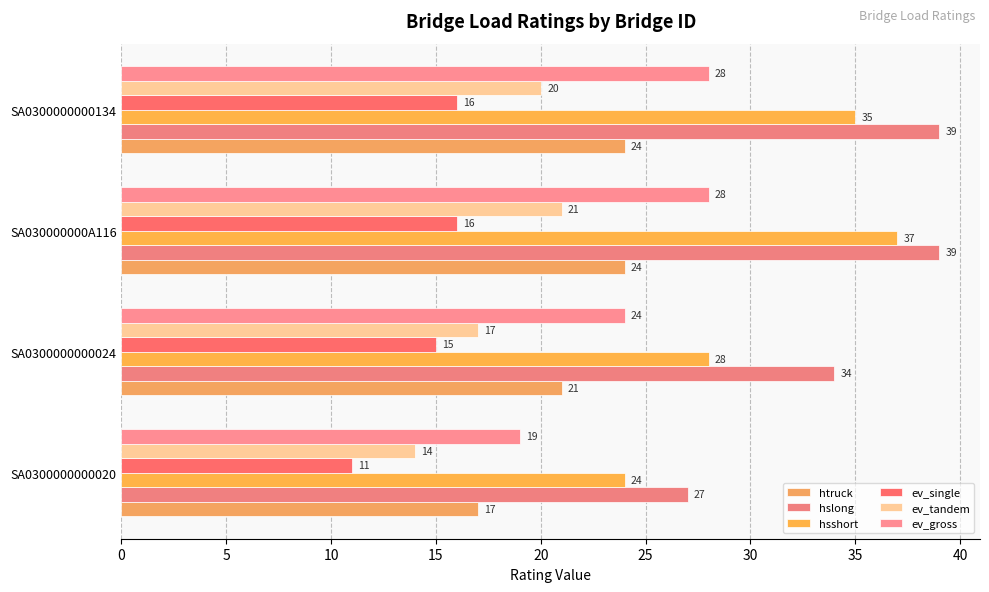

How many data points in hsshort are less than 35?

2